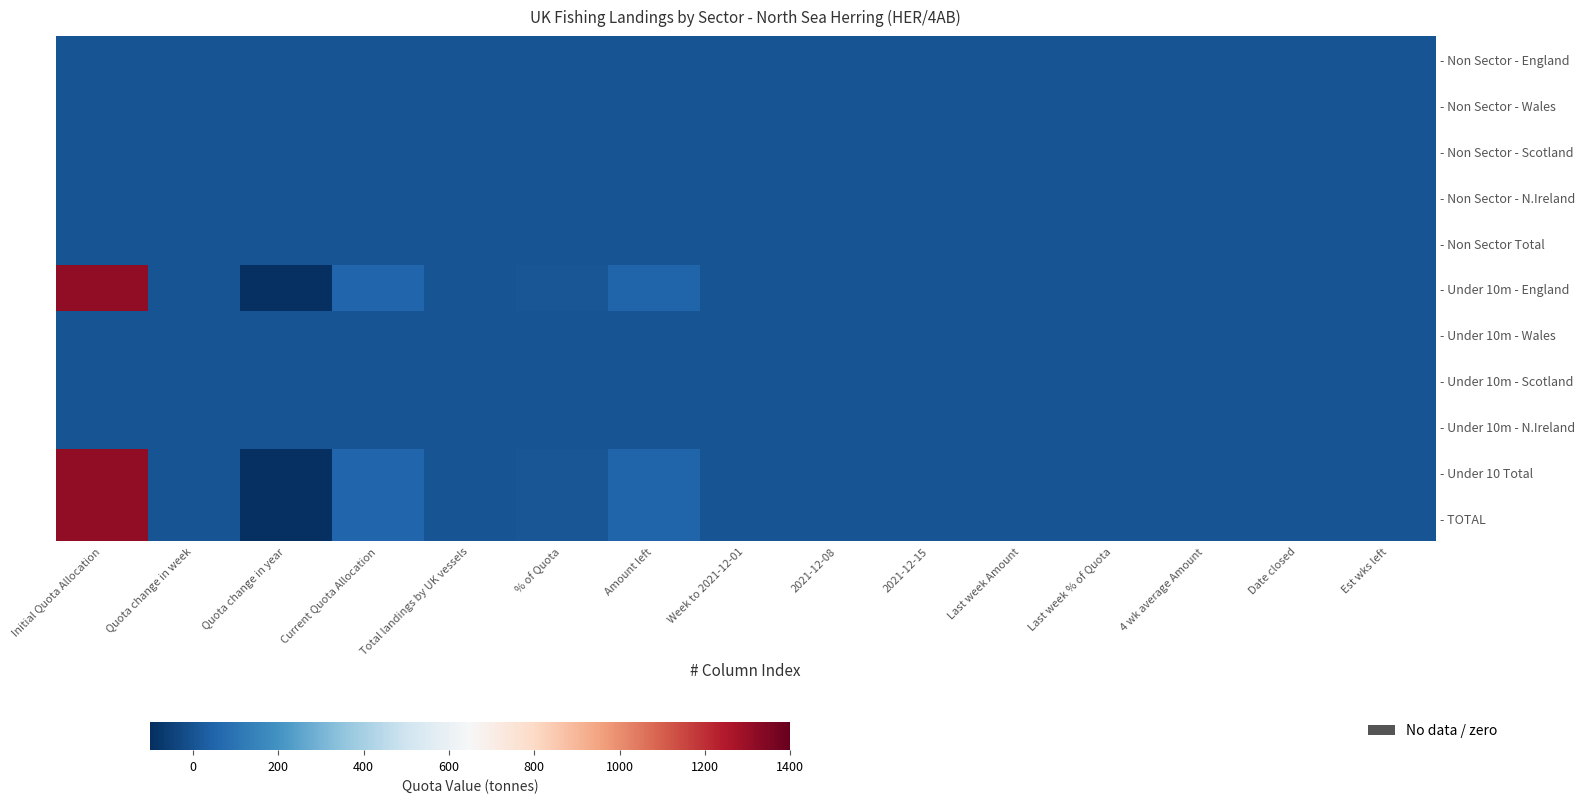

What is the minimum value shown in the chart?

-1258.5